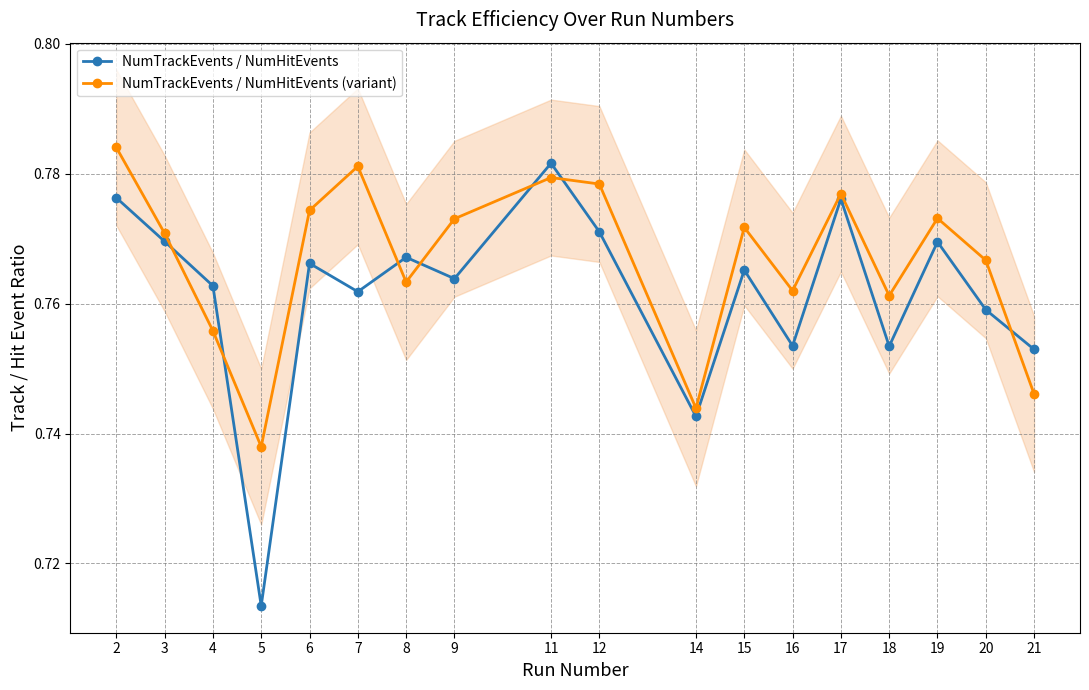

True or false: NumTrackEvents / NumHitEvents has a value of 0.8 at 8.

True